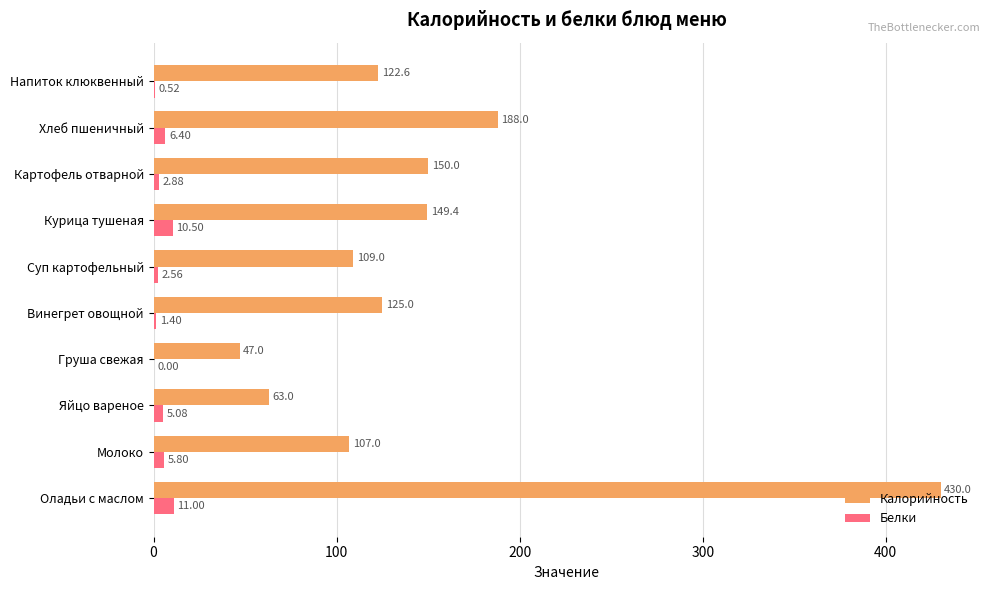

At which category does the chart reach its peak across all series?

Оладьи с маслом